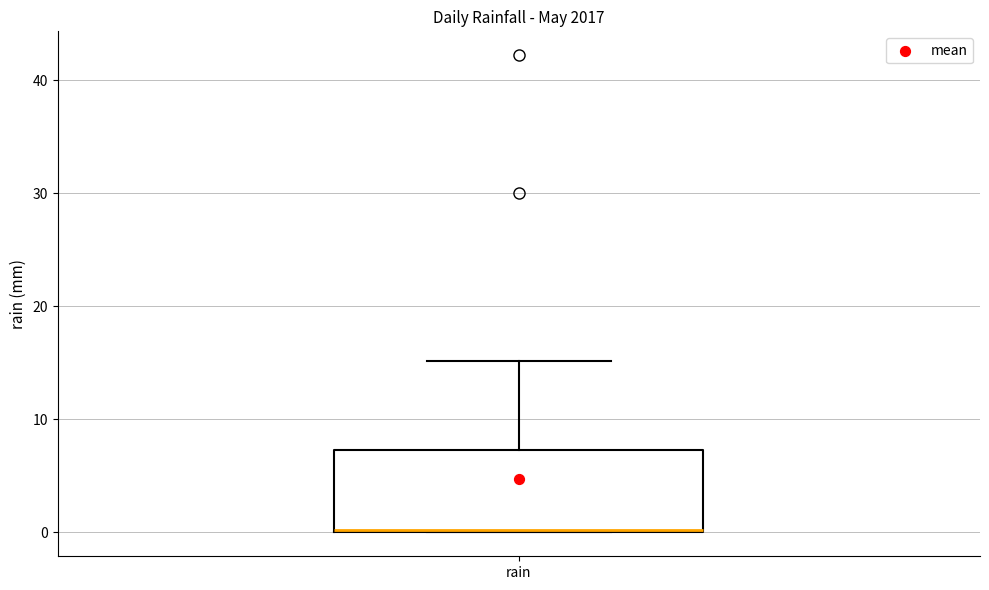

Transcribe this box plot: give where the median line is, the range the box spans, and where the two whiskers end, as read against the y-axis. The values are not printed on the chart, so give them approximately, as read against the axis.

median 0, box 0 to 7, whiskers 0 to 15